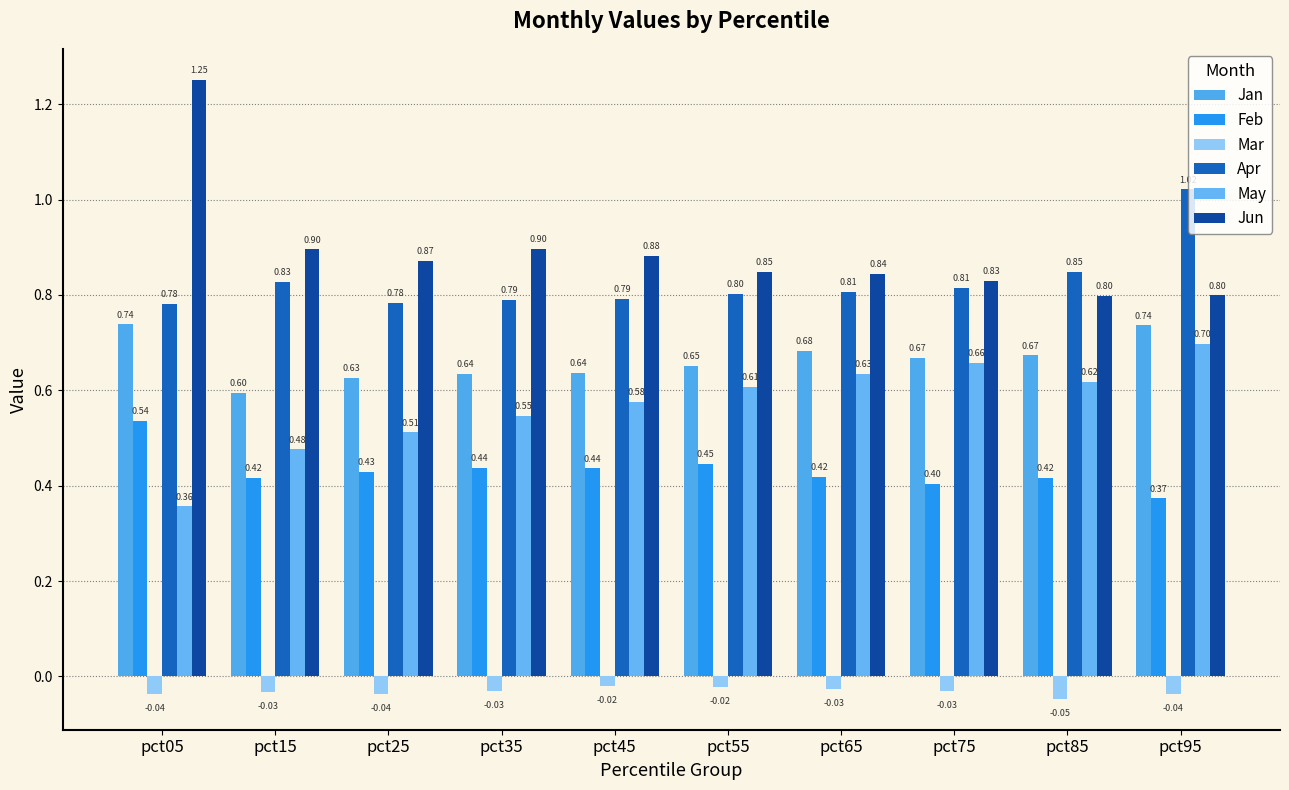

Rank the series by their maximum value, from lowest to highest.

Mar, Feb, May, Jan, Apr, Jun